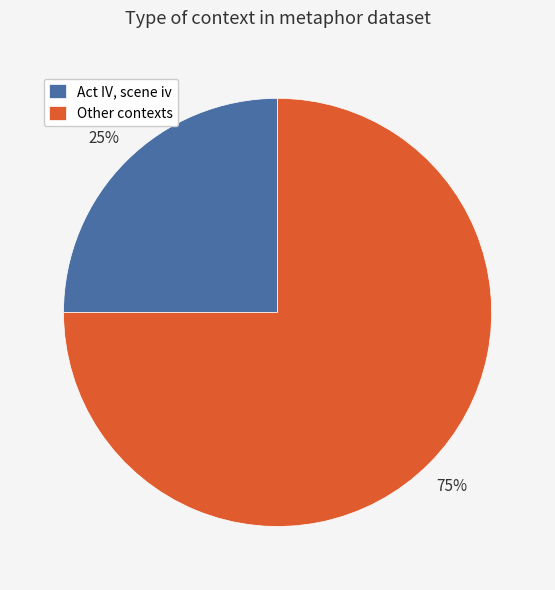

Combined, do Other contexts and Act IV, scene iv account for over 50%?

Yes